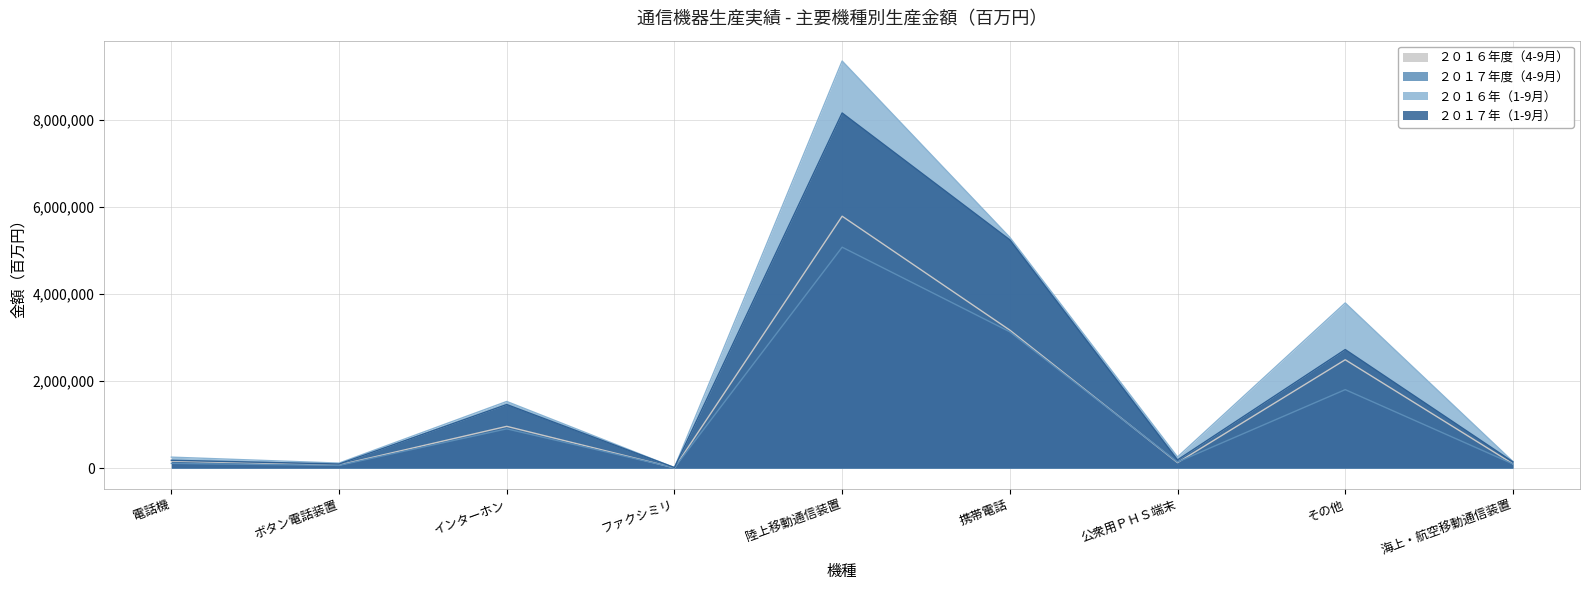

At how many categories does at least one series exceed 9125661?

1